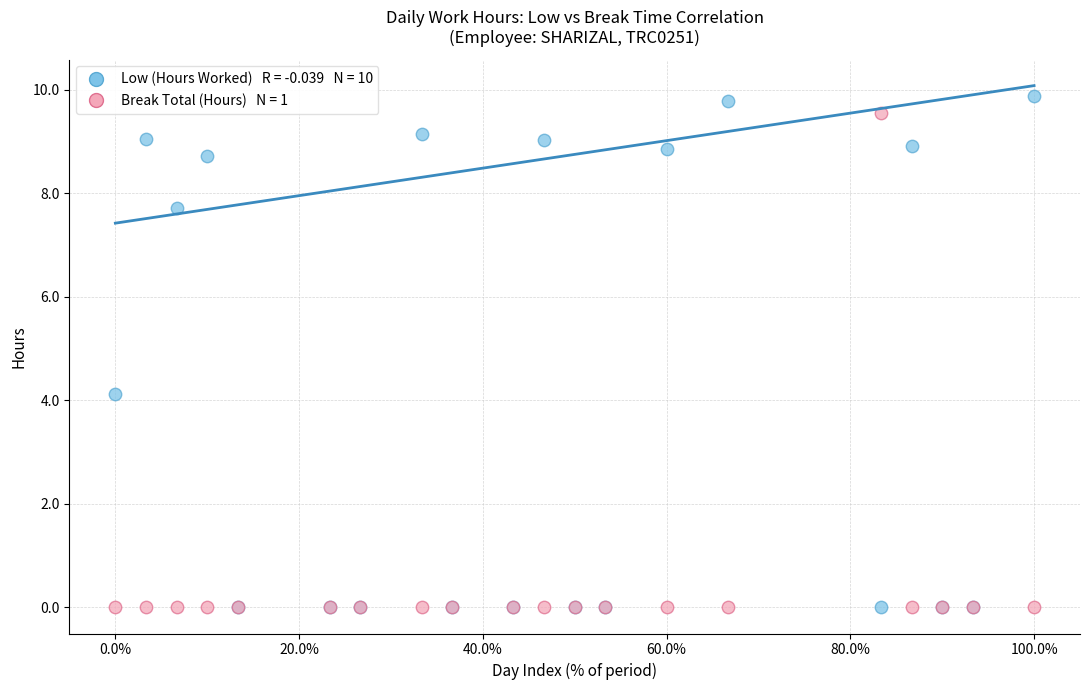

Across all series, what Y value is closest to 4?

4.1